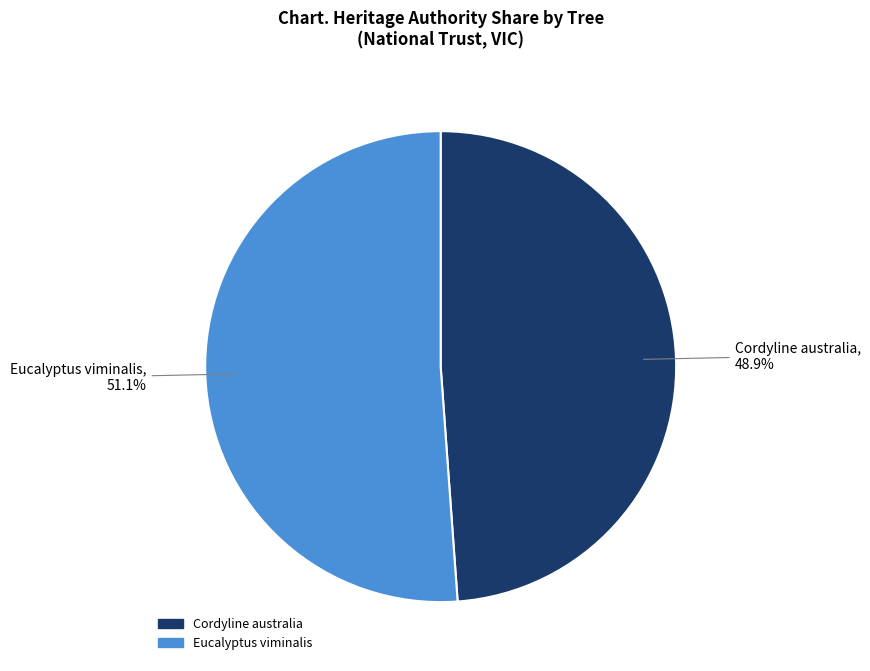

Rank the categories by value from highest to lowest.

Eucalyptus viminalis, Cordyline australia